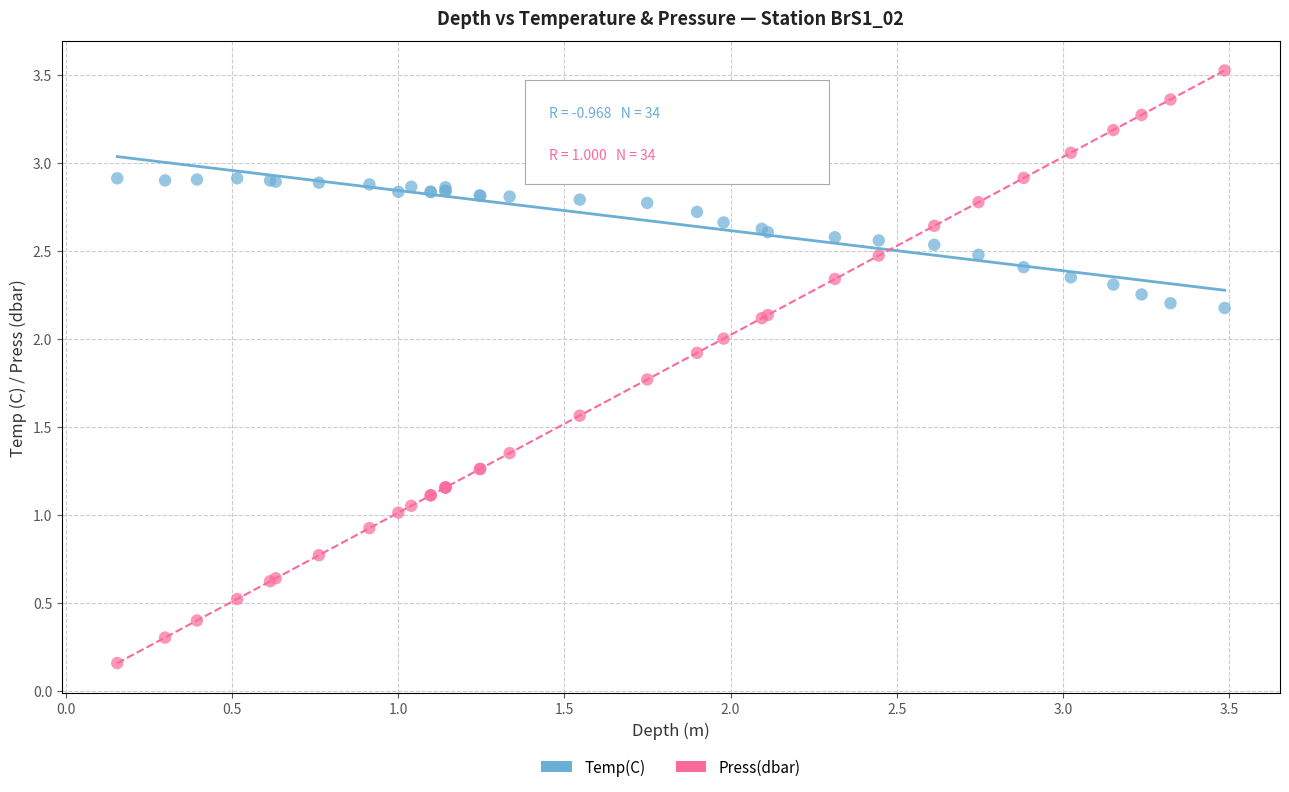

Which series has the largest Y range (max minus min)?

Press(dbar)